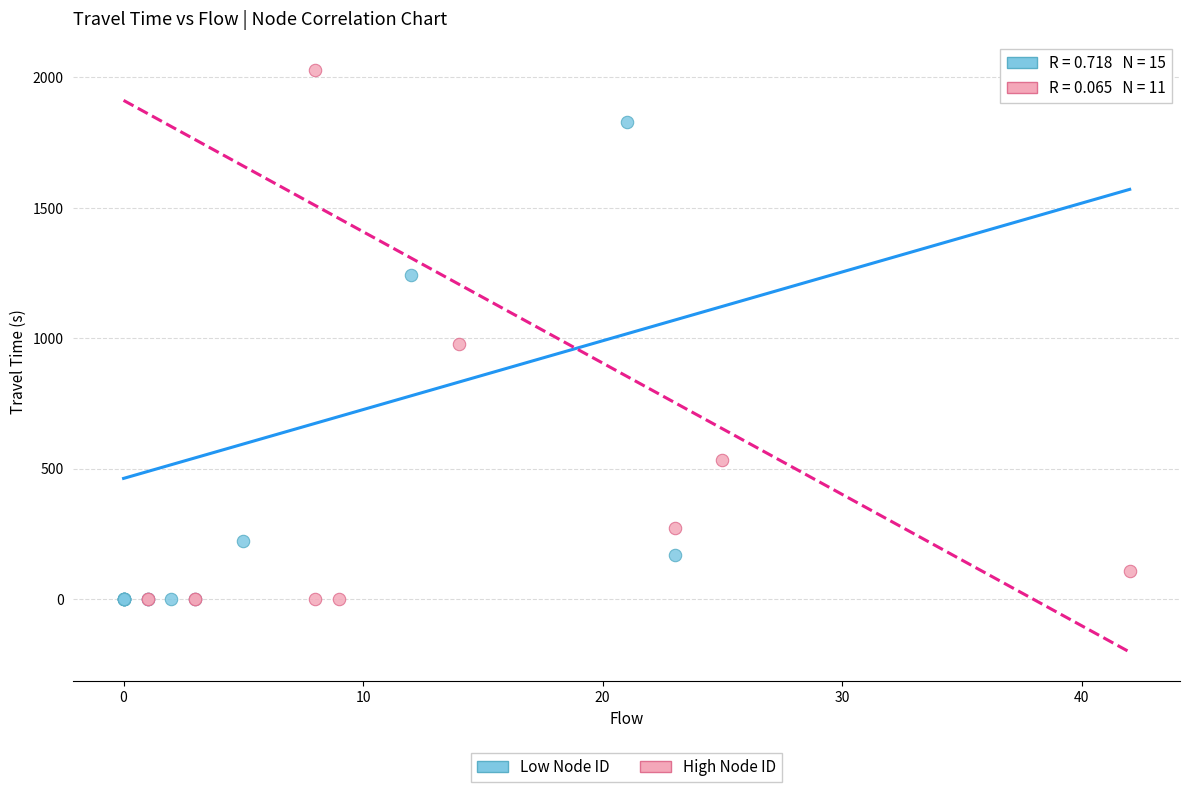

Which series has the largest Y range (max minus min)?

High Node ID